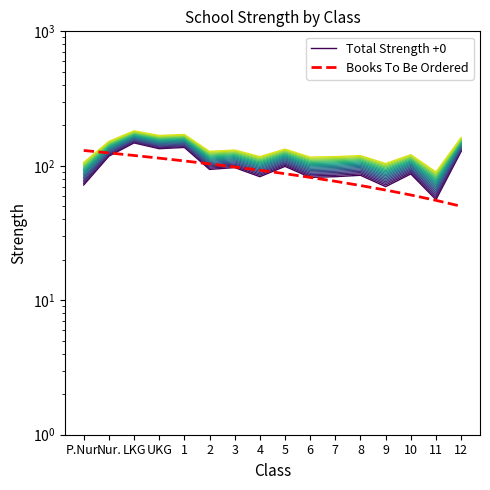

How many times do Total Strength +0 and Books To Be Ordered cross each other?

3